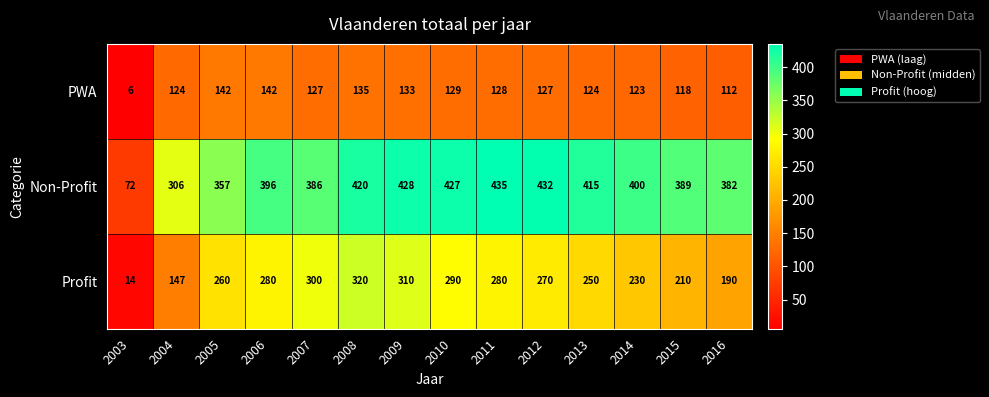

Between 2005 and 2008, which series saw the biggest shift?

Non-Profit